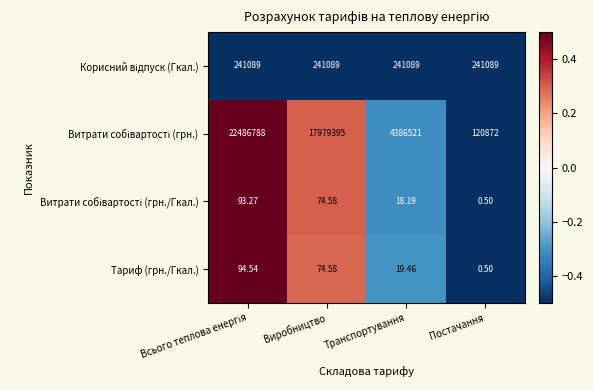

At which category does the chart reach its minimum across all series?

Постачання